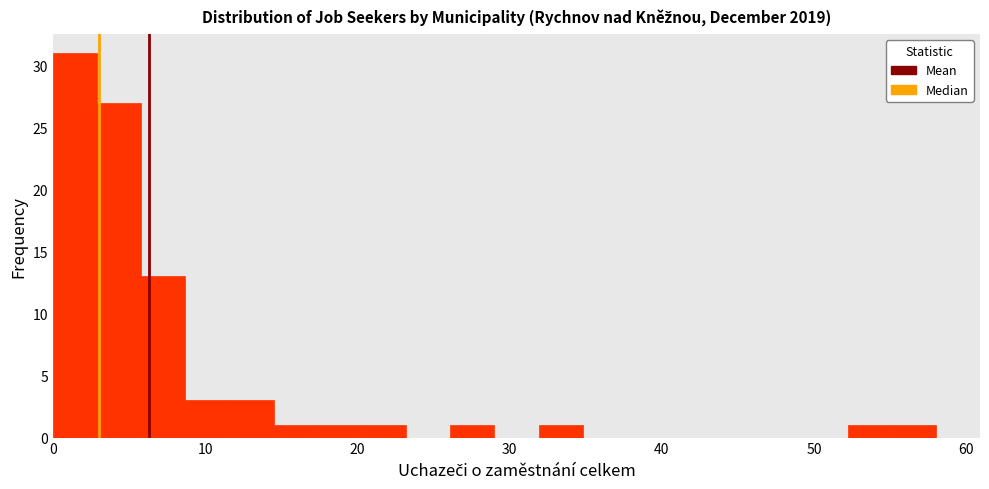

Read against the x-axis, roughly where is the centre of the tallest bar?

1